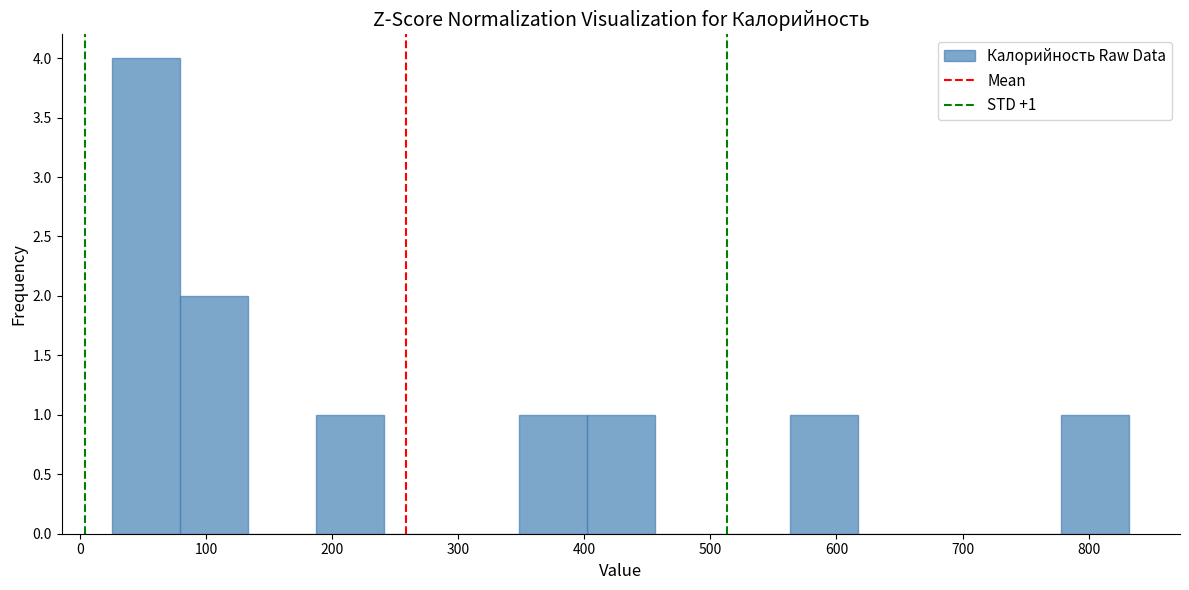

Over which range of the x-axis is the bar tallest?

30 to 80